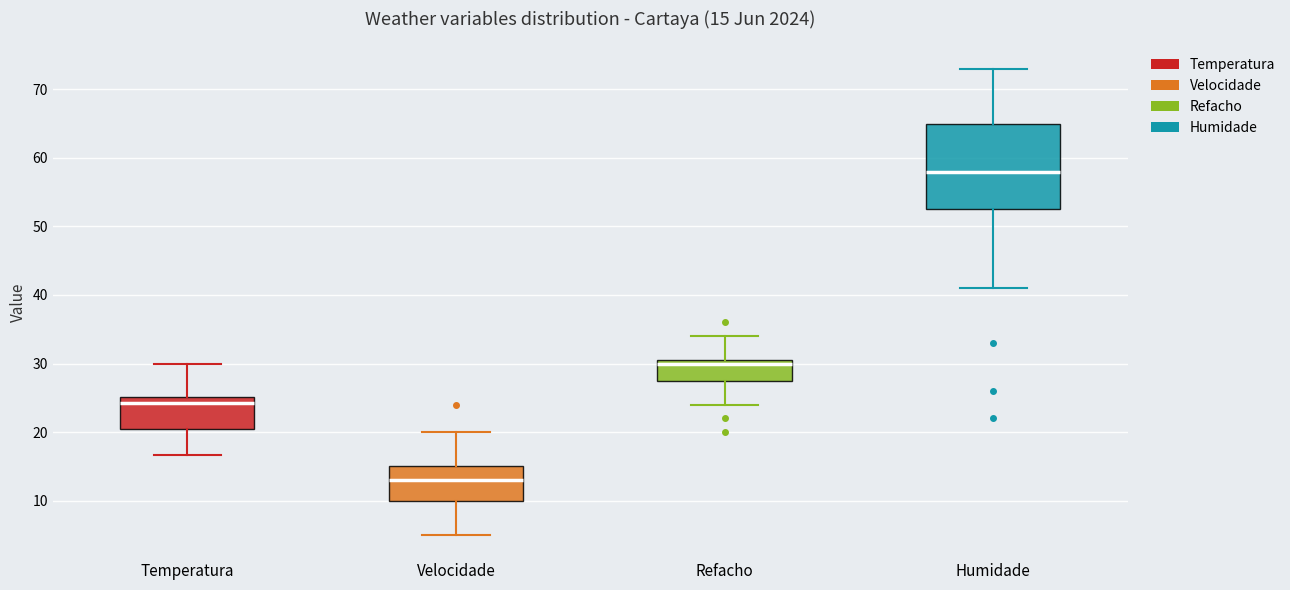

Which box has the highest median line?

Humidade